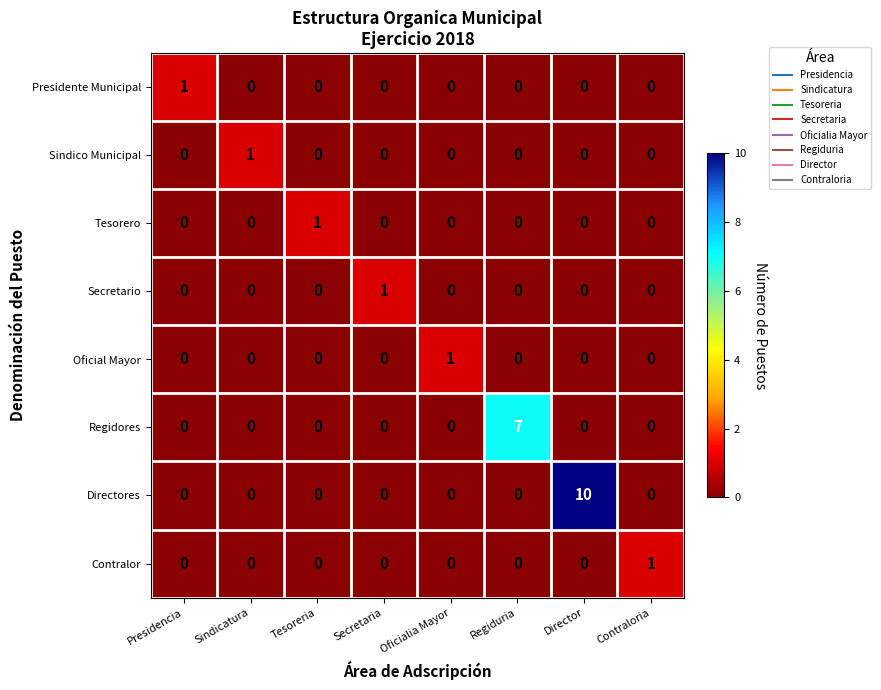

True or false: Presidente Municipal has a value of 0 at Tesoreria.

True